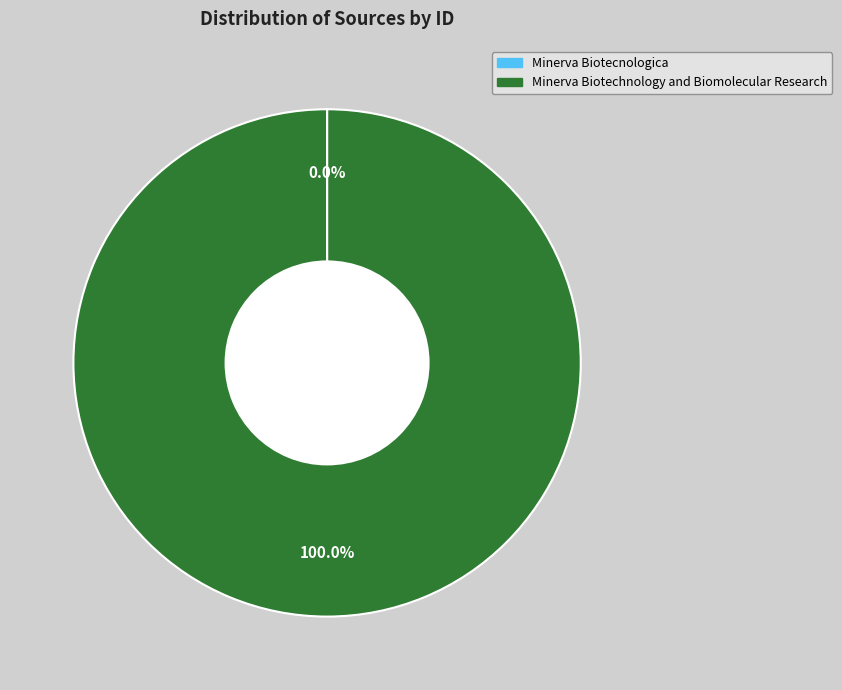

Which slice is the largest?

Minerva Biotechnology and Biomolecular Research